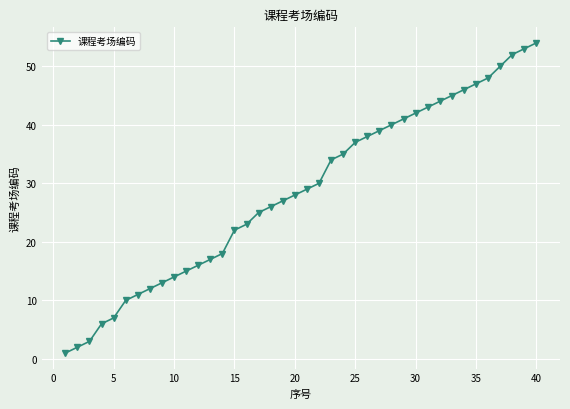

How many values are below 29?

20